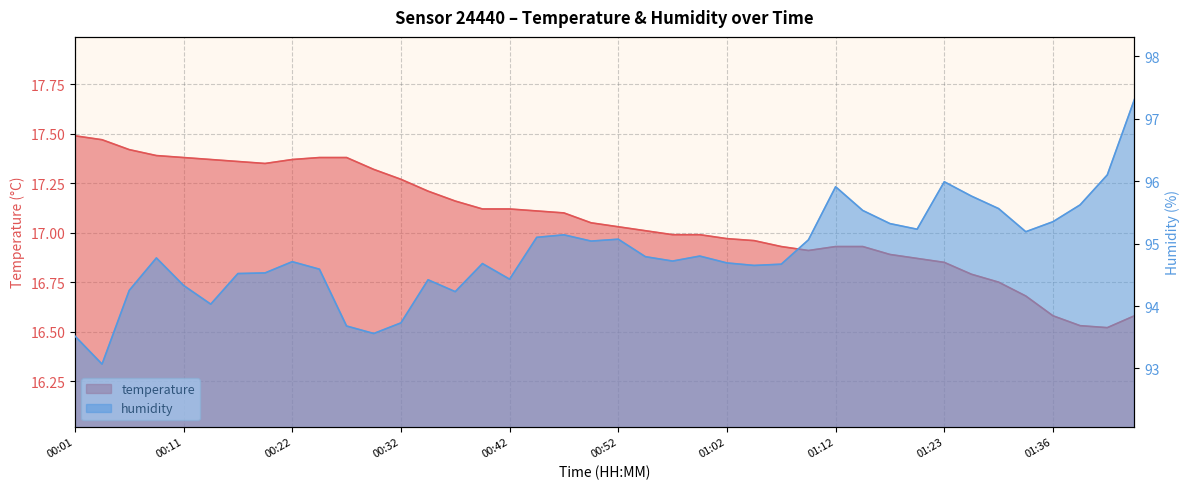

Is the value of temperature at 00:09 greater than the value of humidity at 00:04?

No